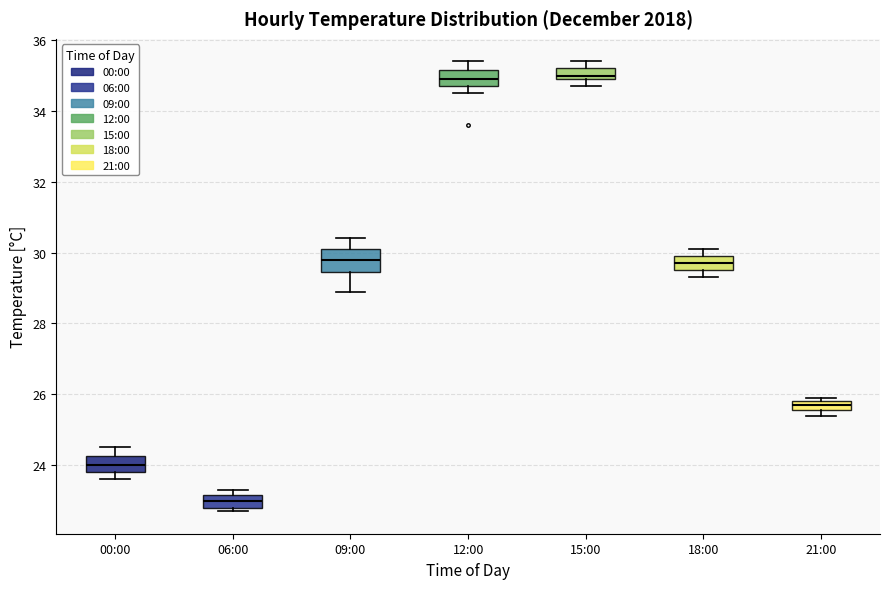

Where is the upper edge of the box for 21:00 on the y-axis? The values are not printed on the chart, so give them approximately, as read against the axis.

25.8